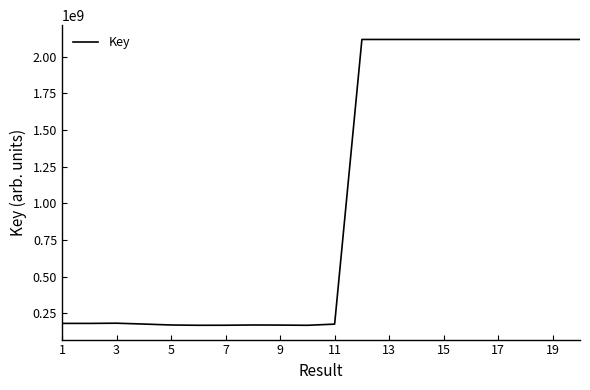

What is the smallest value displayed?

169081135